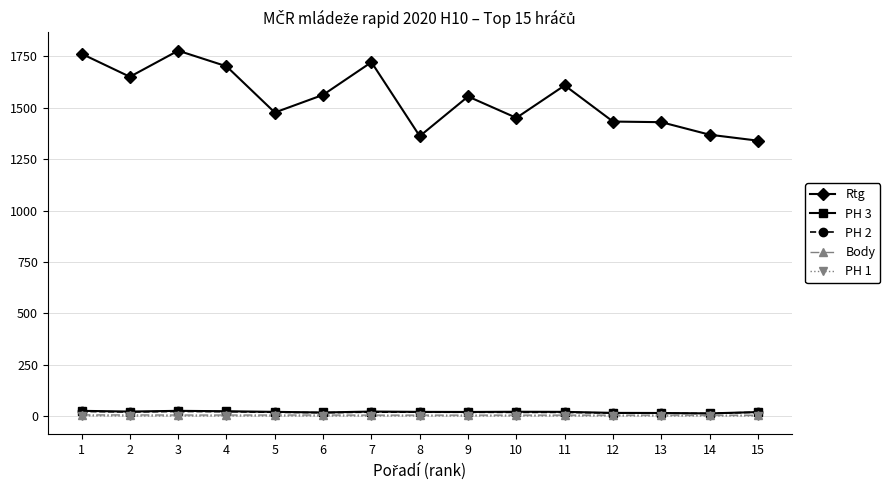

Is the value of Rtg at 8 greater than the value of PH 1 at 1?

Yes